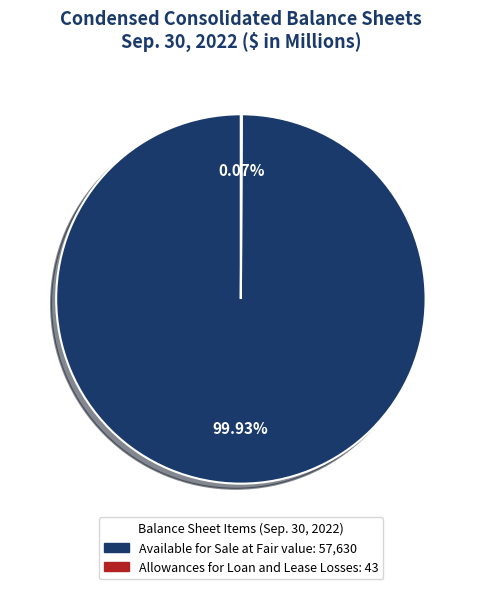

Is there a majority slice in this chart?

Yes